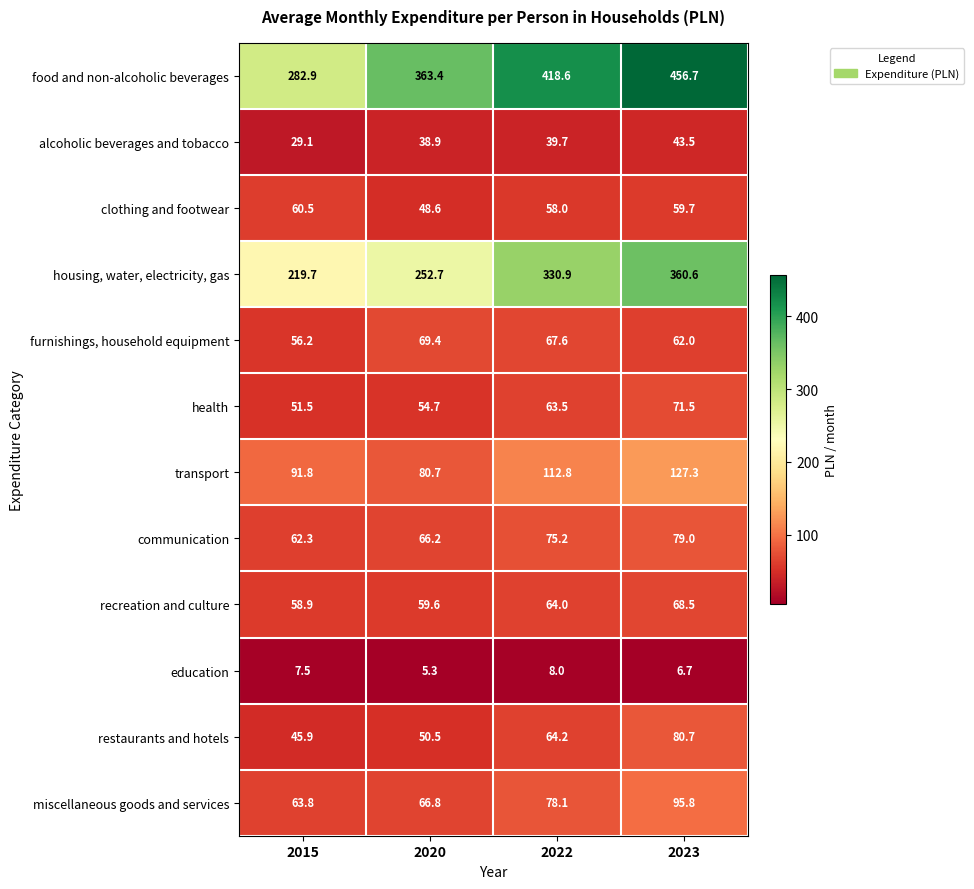

At which label does clothing and footwear first exceed 59?

2015